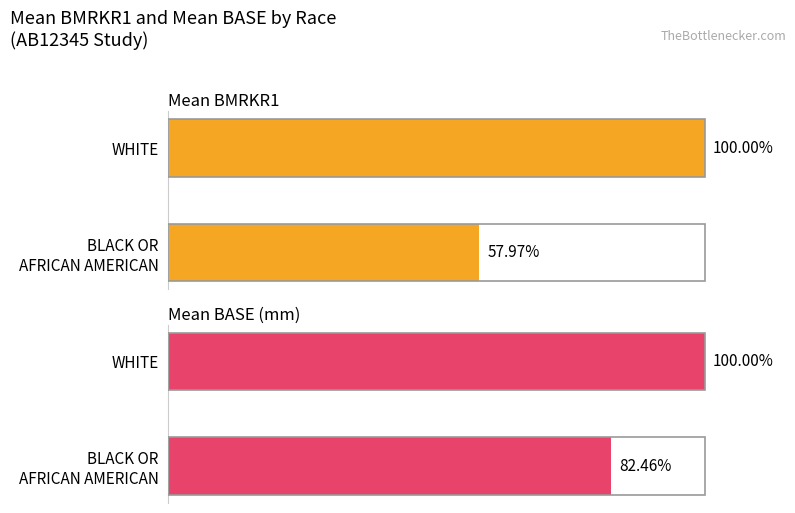

What is the sum of the Mean BASE (mm) values at BLACK OR AFRICAN AMERICAN and WHITE?

182.5